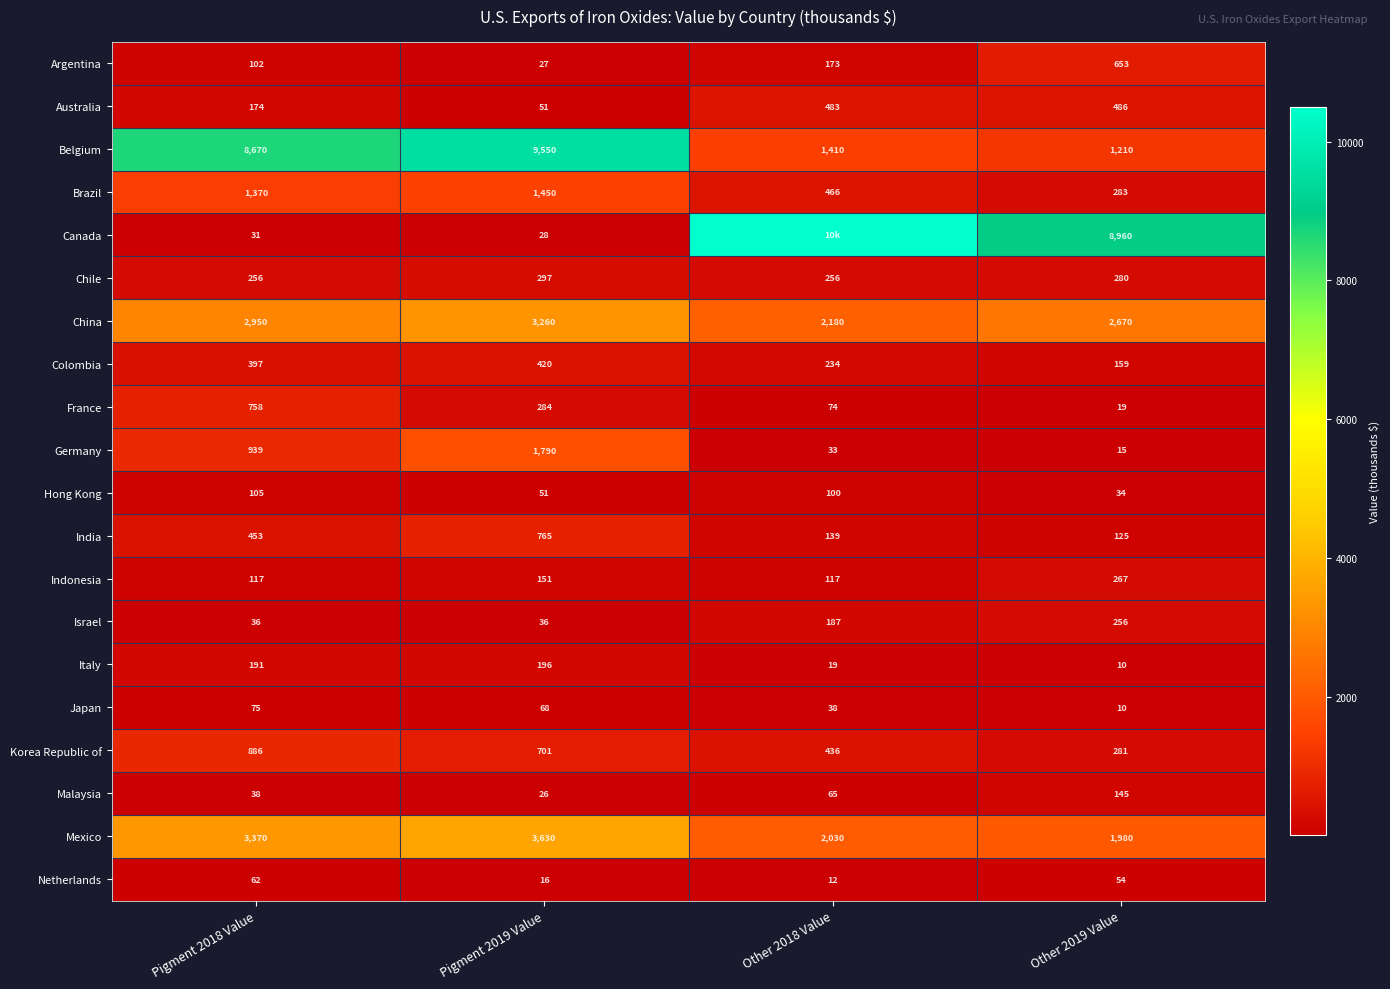

Is the value of Canada at Pigment 2019 Value greater than the value of Hong Kong at Other 2019 Value?

No